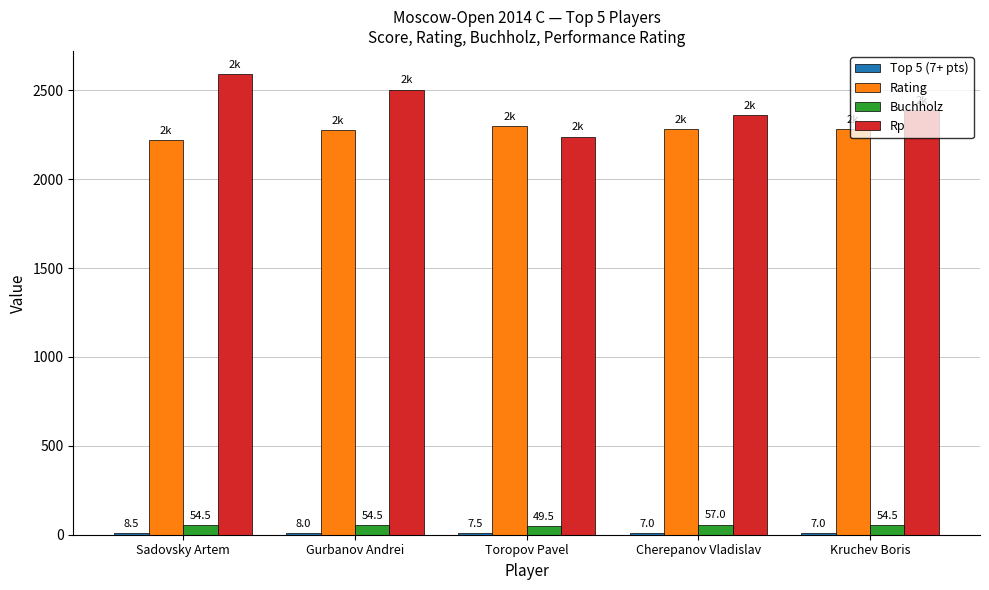

Does the chart contain stacked bars?

No